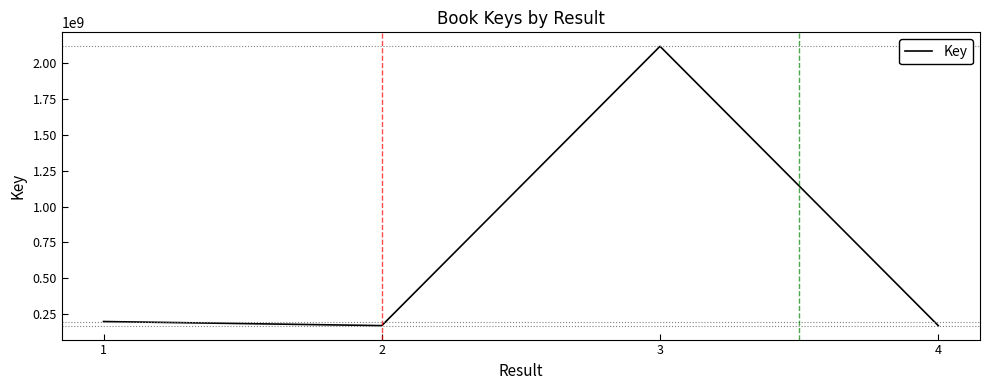

What is the change in value from 1 to 2?

-28561011